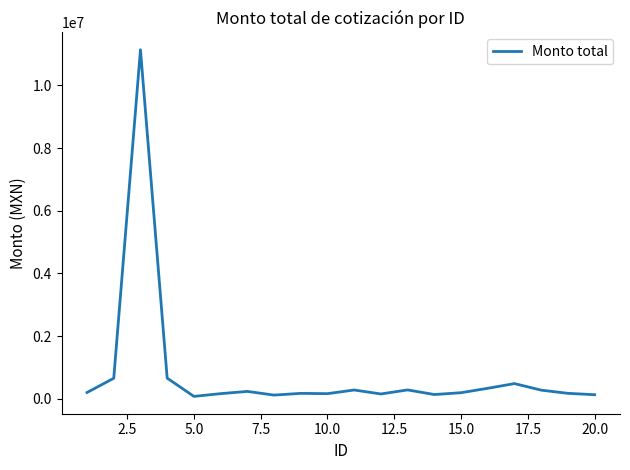

What is the difference between the maximum and minimum values?

11061759.6